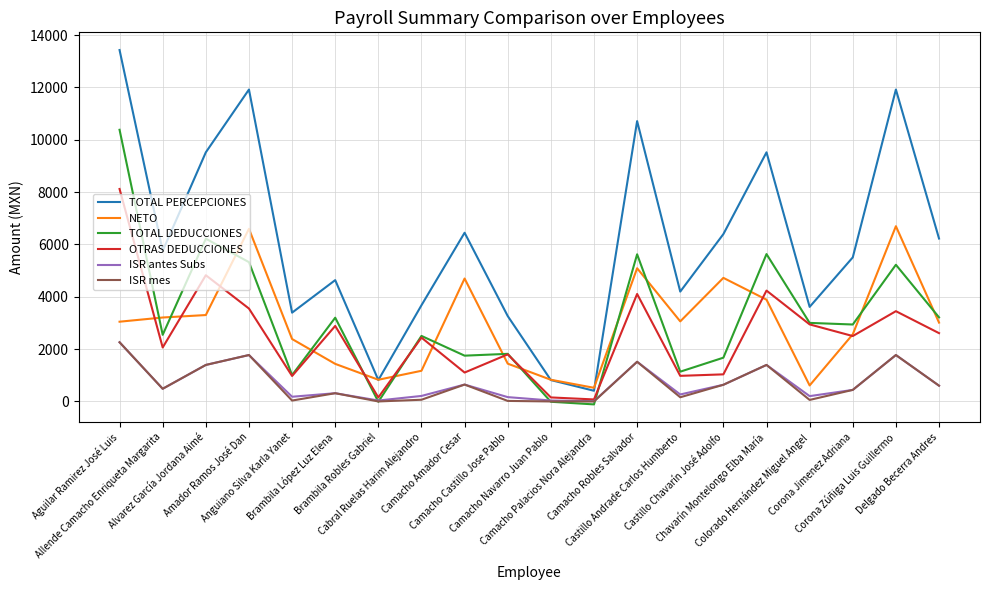

Which series has the largest range (max minus min)?

TOTAL PERCEPCIONES